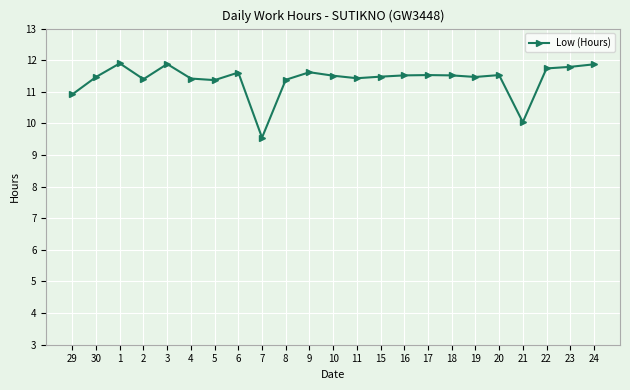

Which category has the lowest value across all series?

7